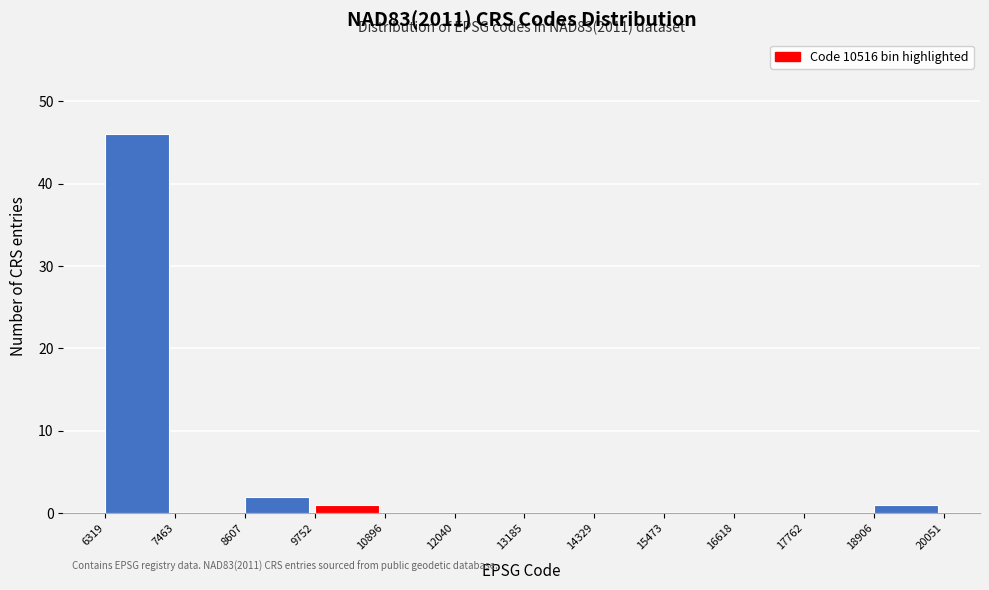

Which range on the x-axis has the tallest bar?

6319 to 7463